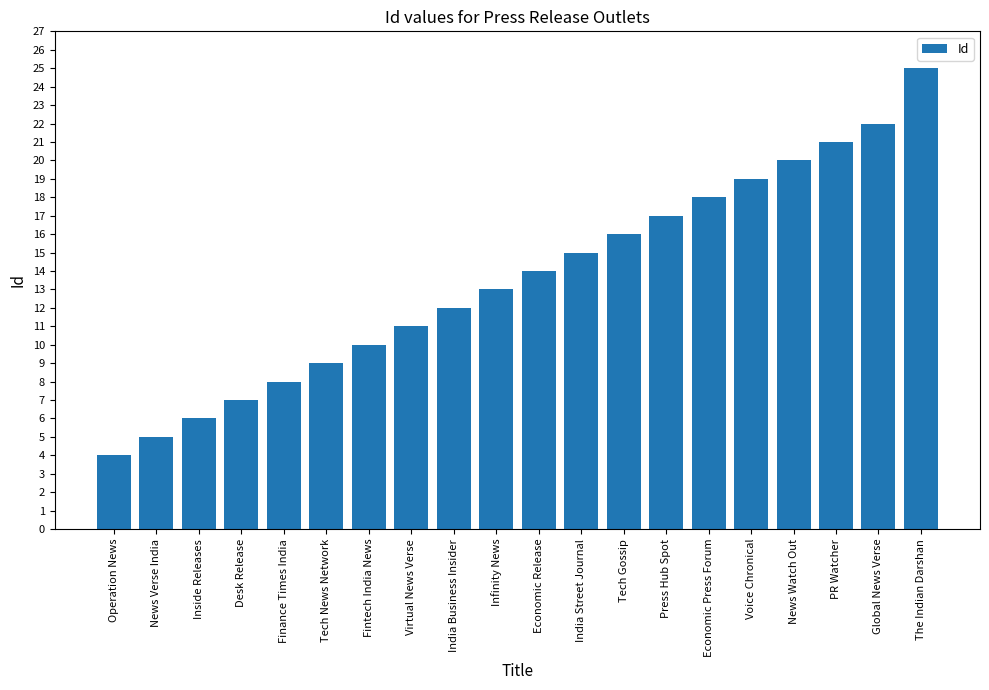

The value at Fintech India News is 18. True or false?

False